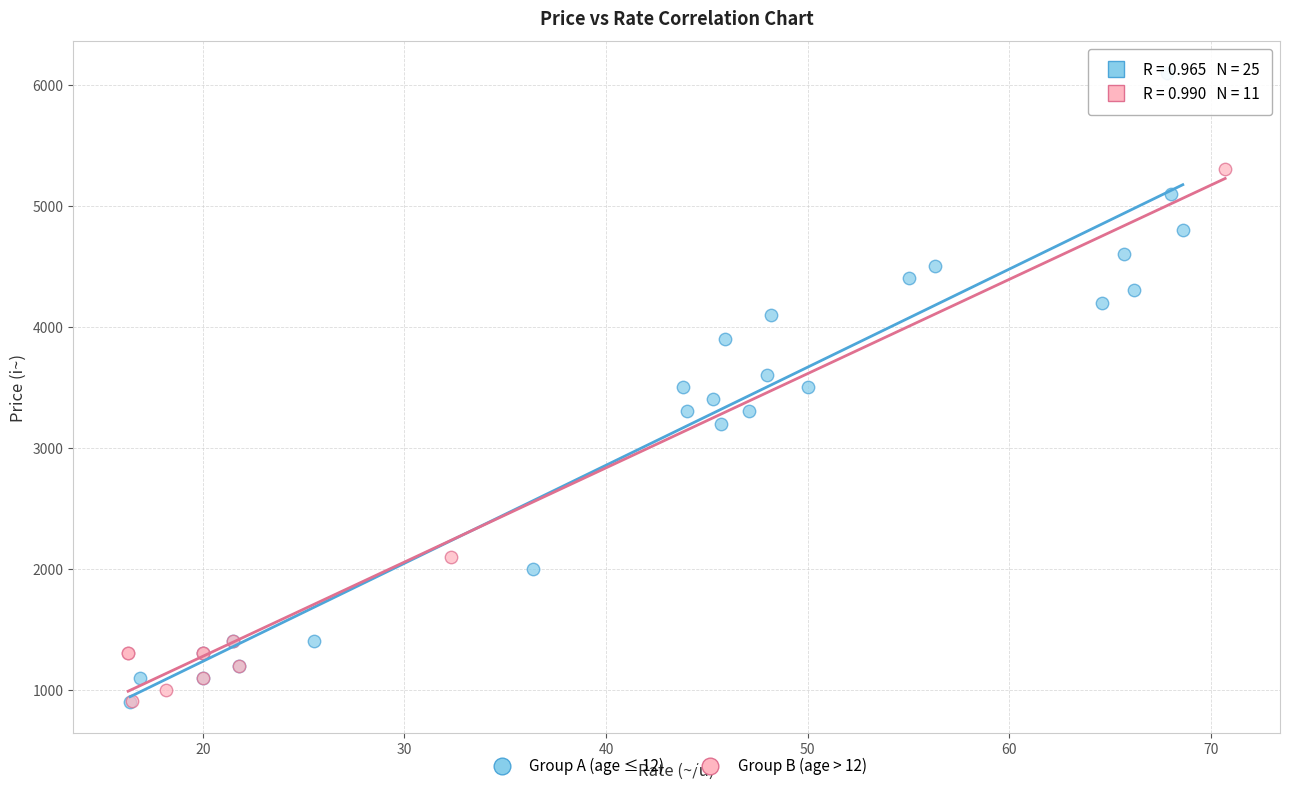

Which series has the widest spread of Y values?

Group A (age ≤ 12)